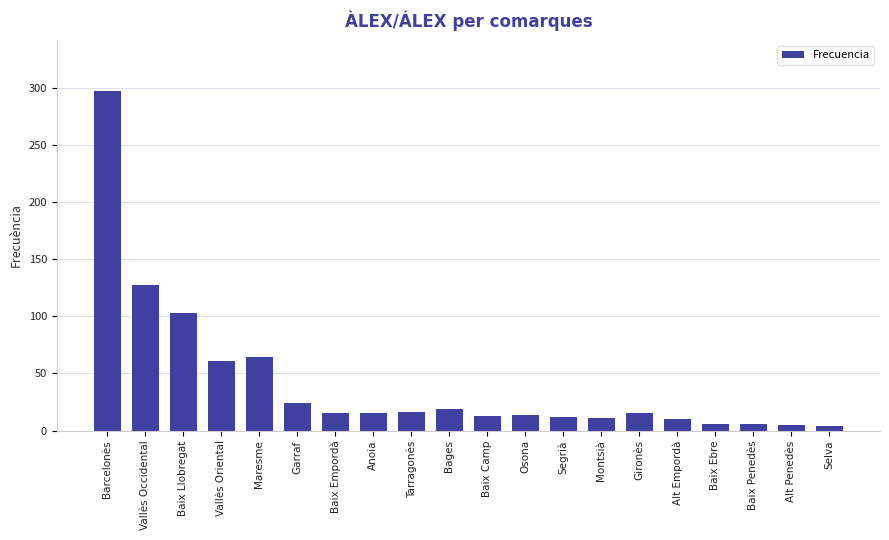

Which category has the highest value across all series?

Barcelonès